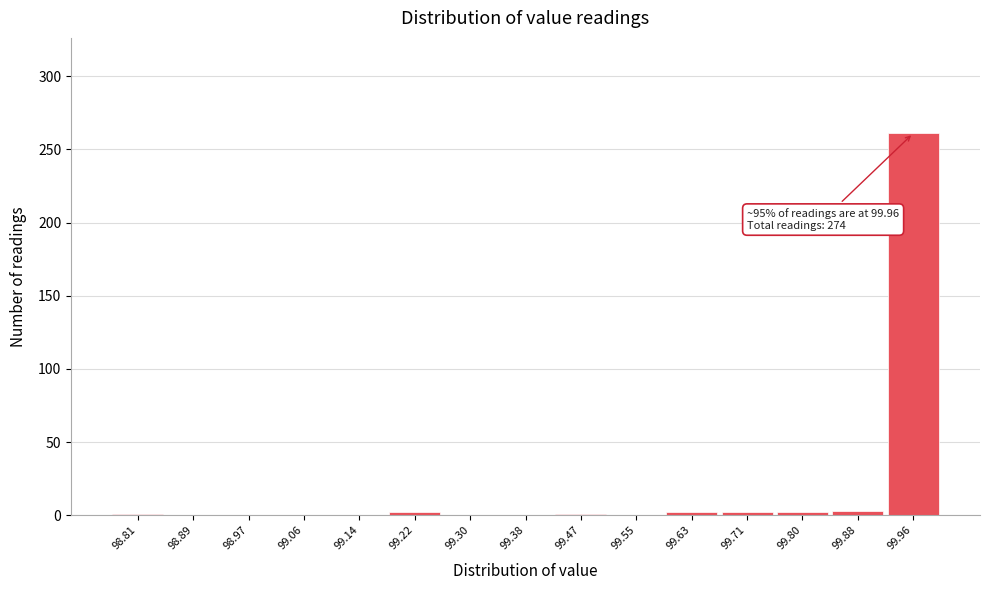

Over which range of the x-axis is the bar tallest?

99.918 to 100.000